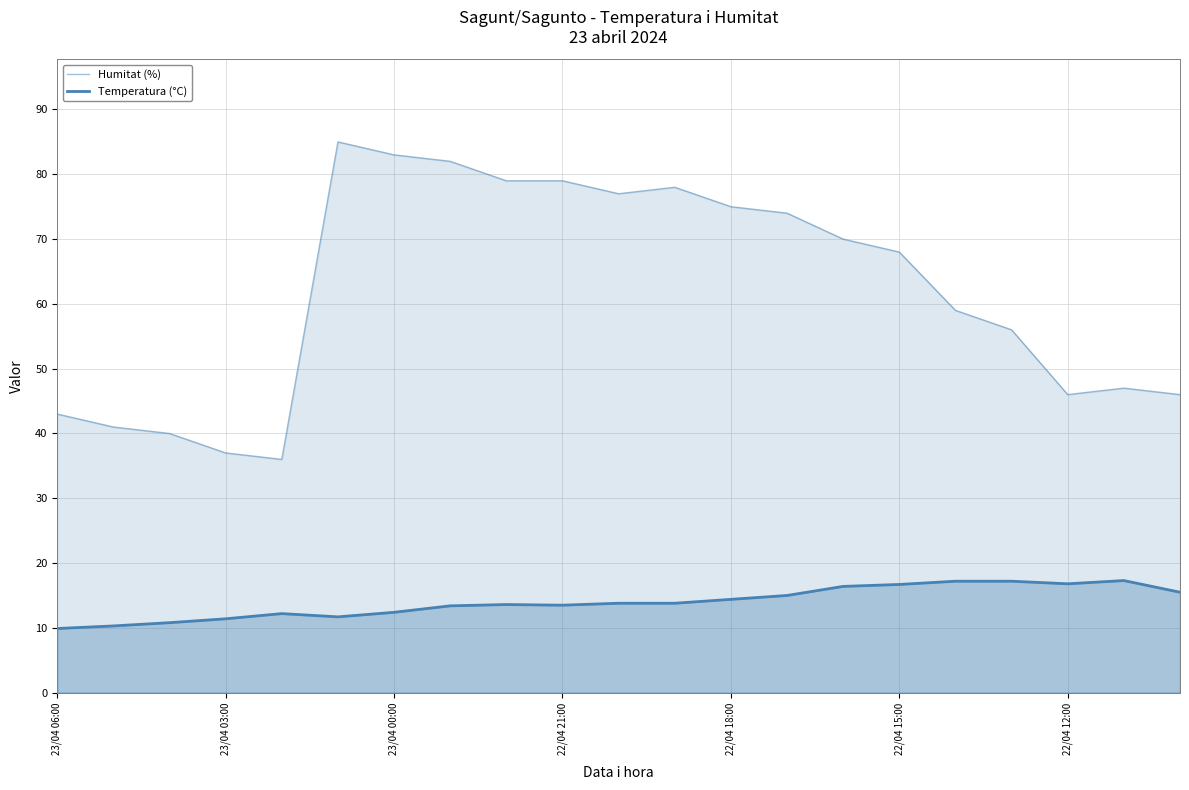

Reading left to right, extract all data points from this chart.

Humitat (%): 43.0	41.0	40.0	37.0	36.0	85.0	83.0	82.0	79.0	79.0	77.0	78.0	75.0	74.0	70.0	68.0	59.0	56.0	46.0	47.0	46.0
Temperatura (°C): 9.9	10.3	10.8	11.4	12.2	11.7	12.4	13.4	13.6	13.5	13.8	13.8	14.4	15.0	16.4	16.7	17.2	17.2	16.8	17.3	15.5